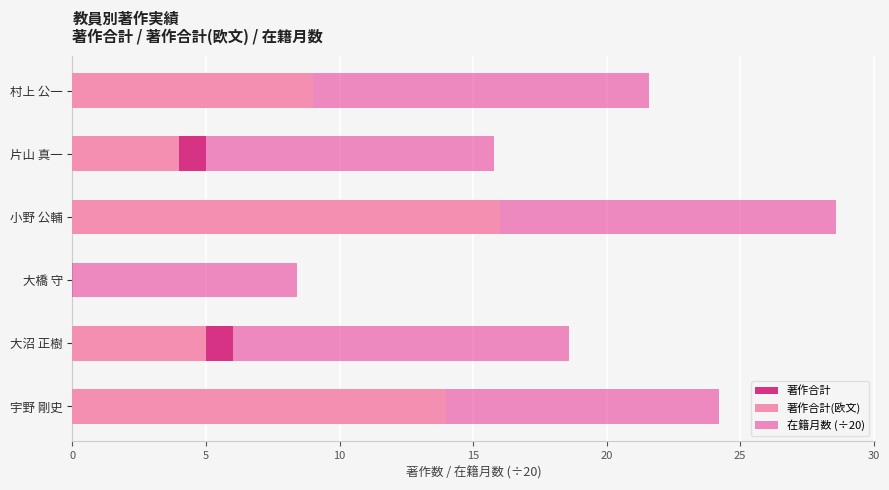

What is the value of the 著作合計(欧文) bar at the 4th from the left?

16.0